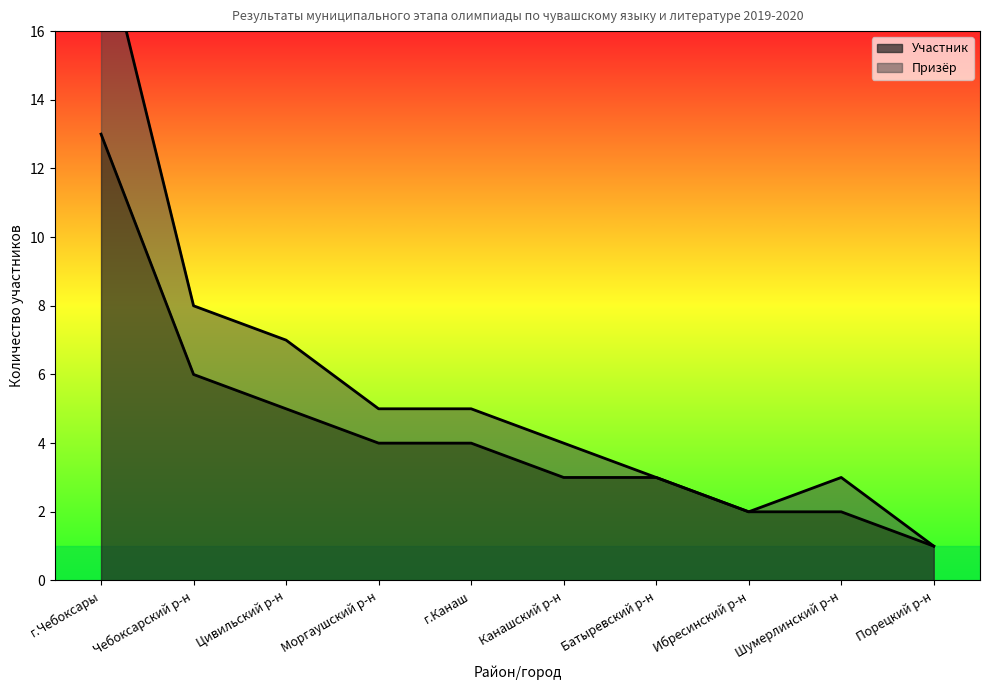

Which series changed the most between 4 and 15?

Участник